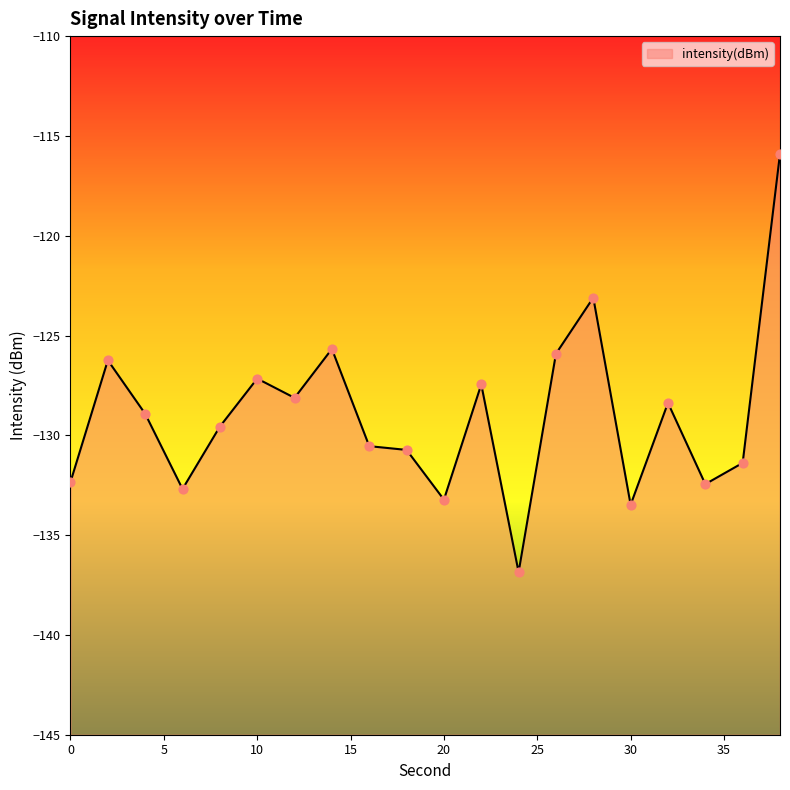

What is the change in value from 2 to 14?

+0.6